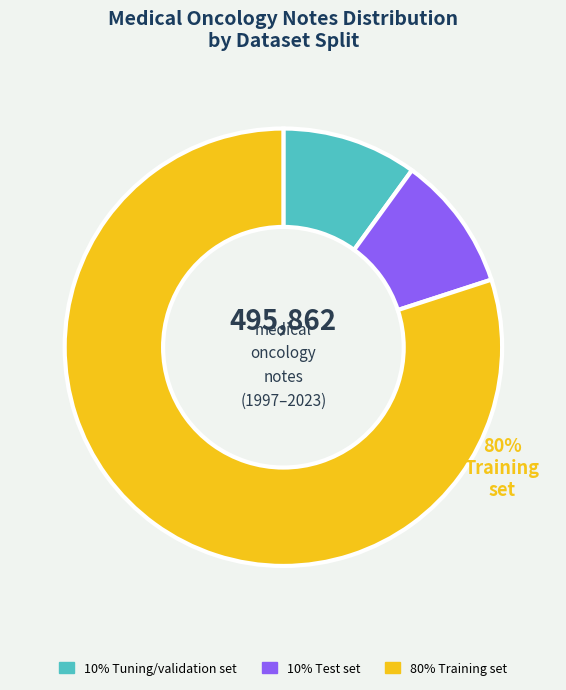

Is there any slice that represents more than half of the pie?

Yes